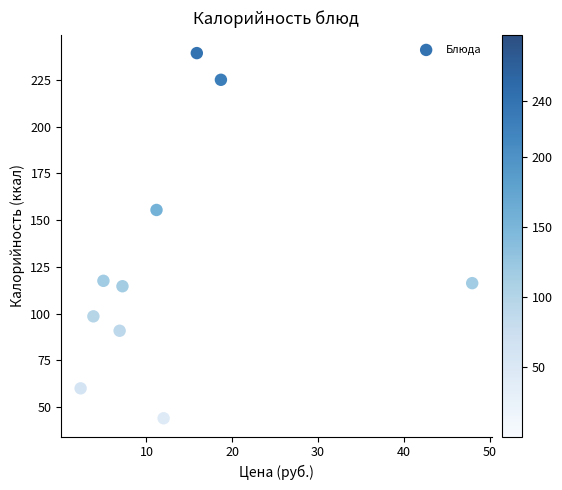

What is the average Y value?

126.1